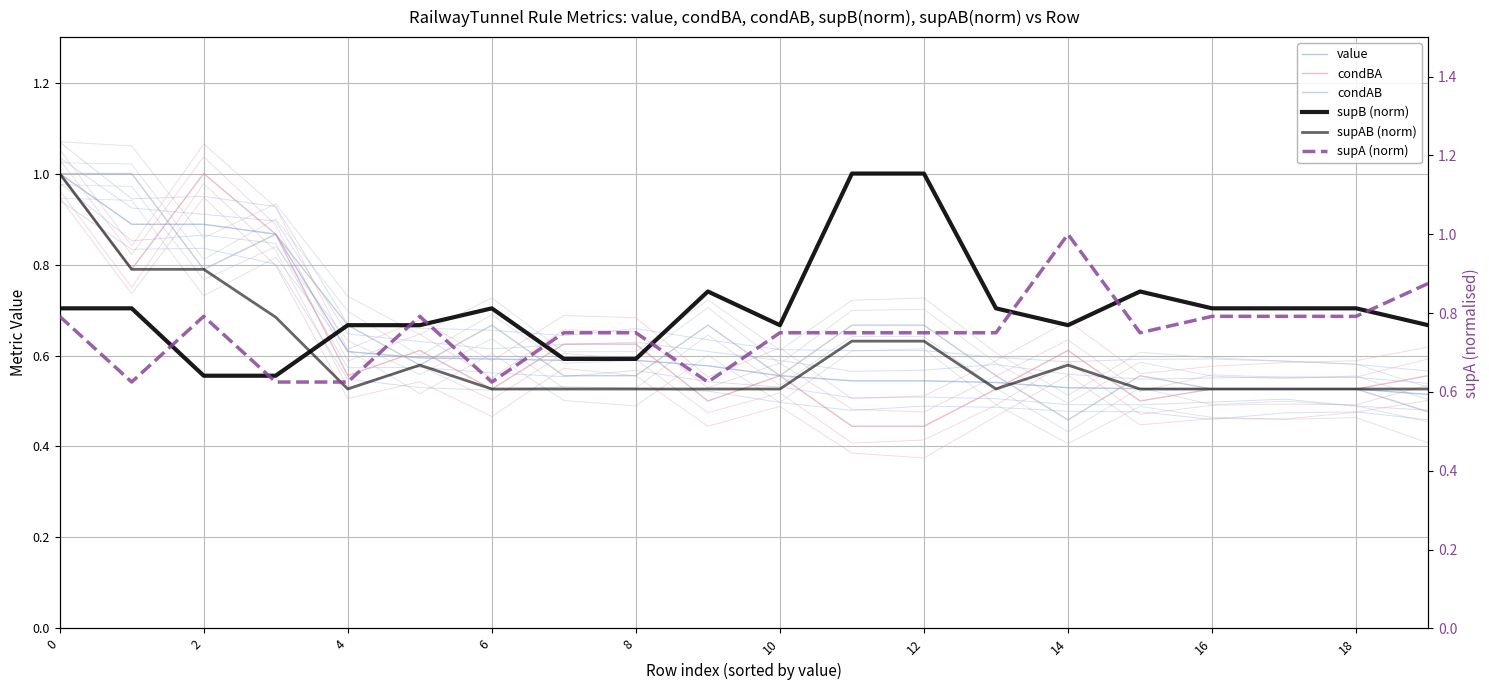

How many interior local peaks does the supAB (norm) series have?

2